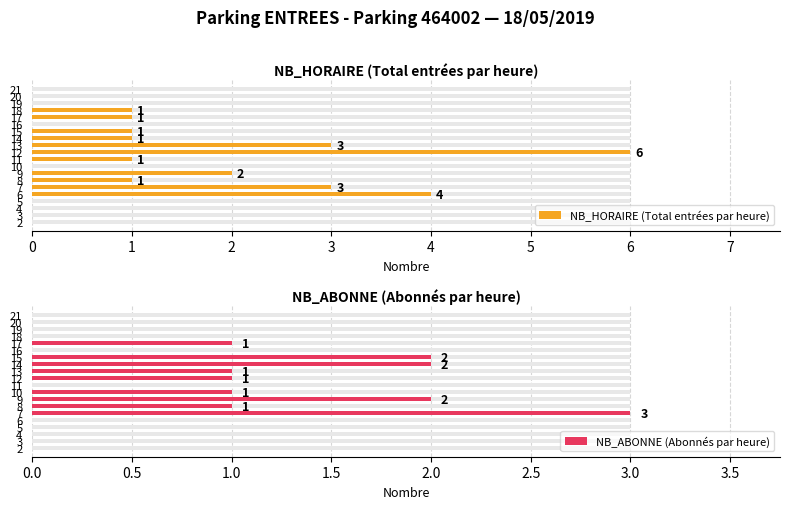

What is the highest value of the NB_HORAIRE series?

6